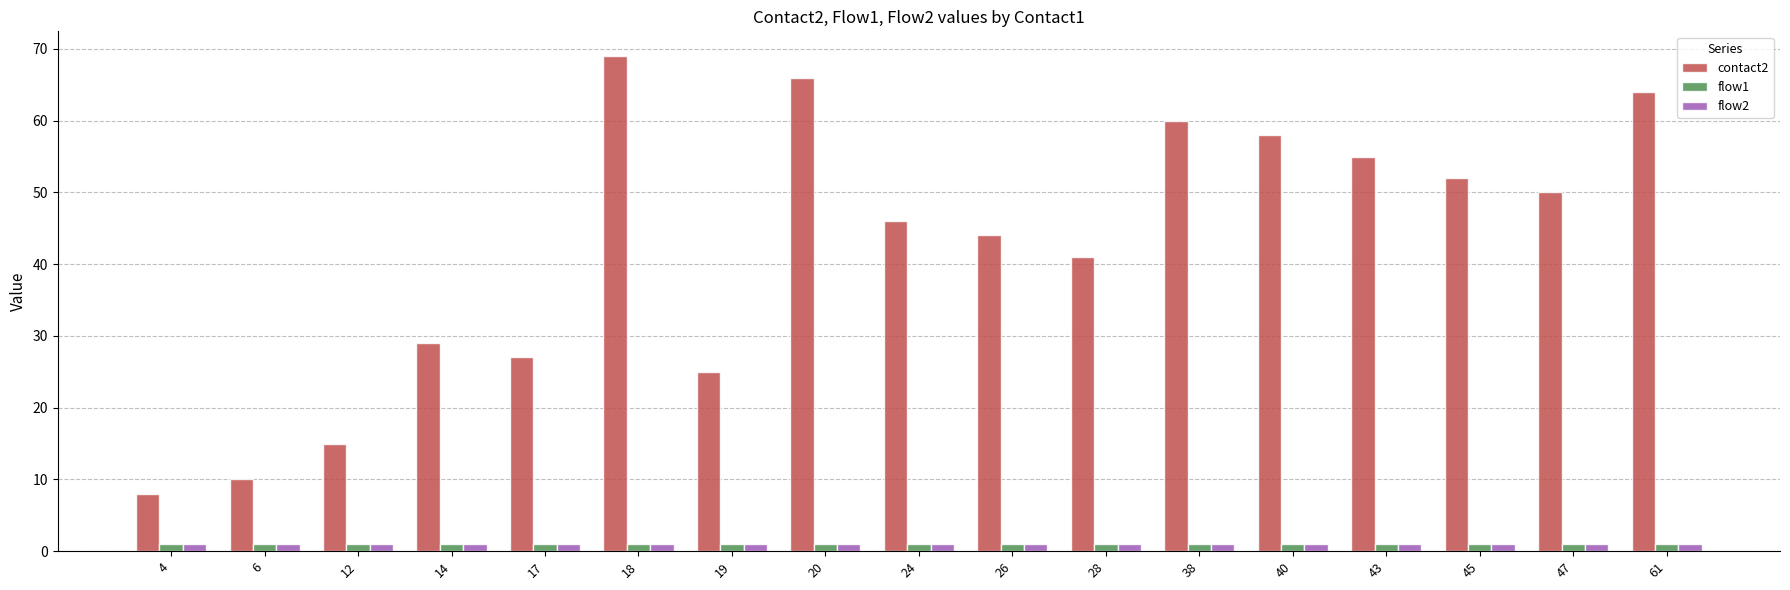

Is it true that contact2 equals 26 at 40?

False